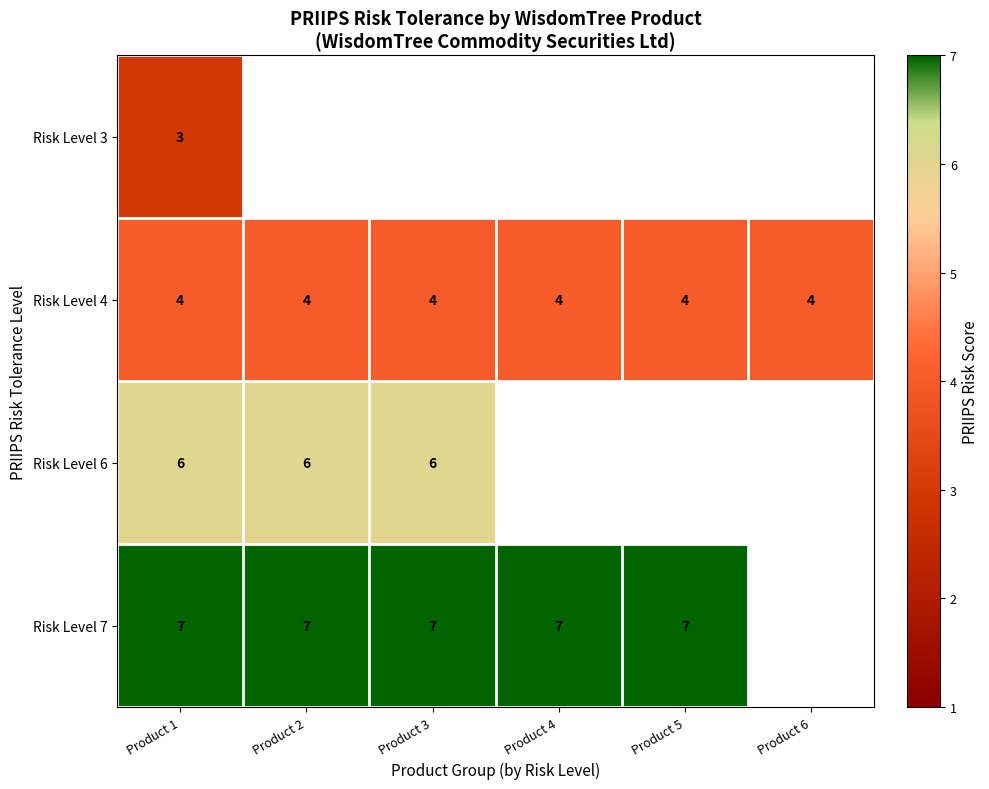

Is it true that Risk Level 7 equals 7 at Product 3?

True